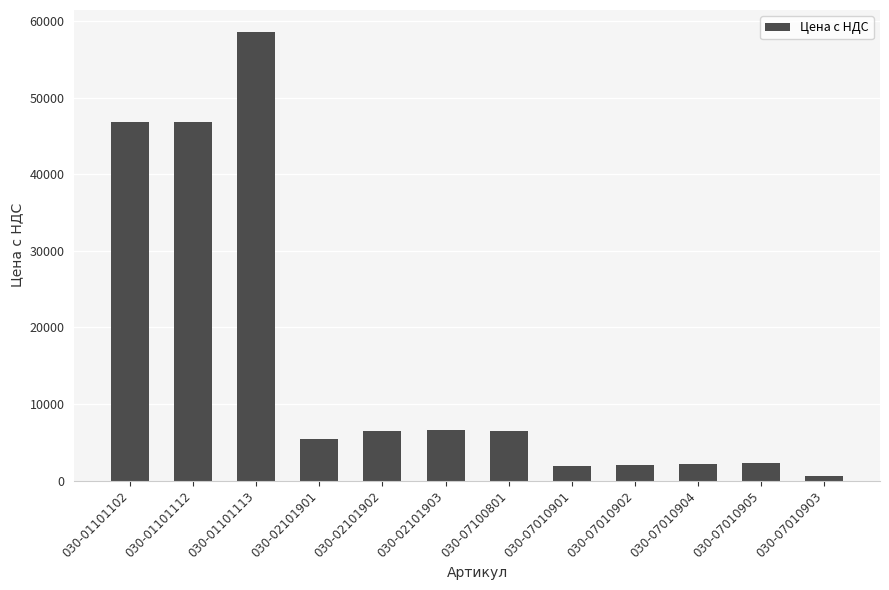

Which has a higher value, 030-02101901 or 030-01101102?

030-01101102